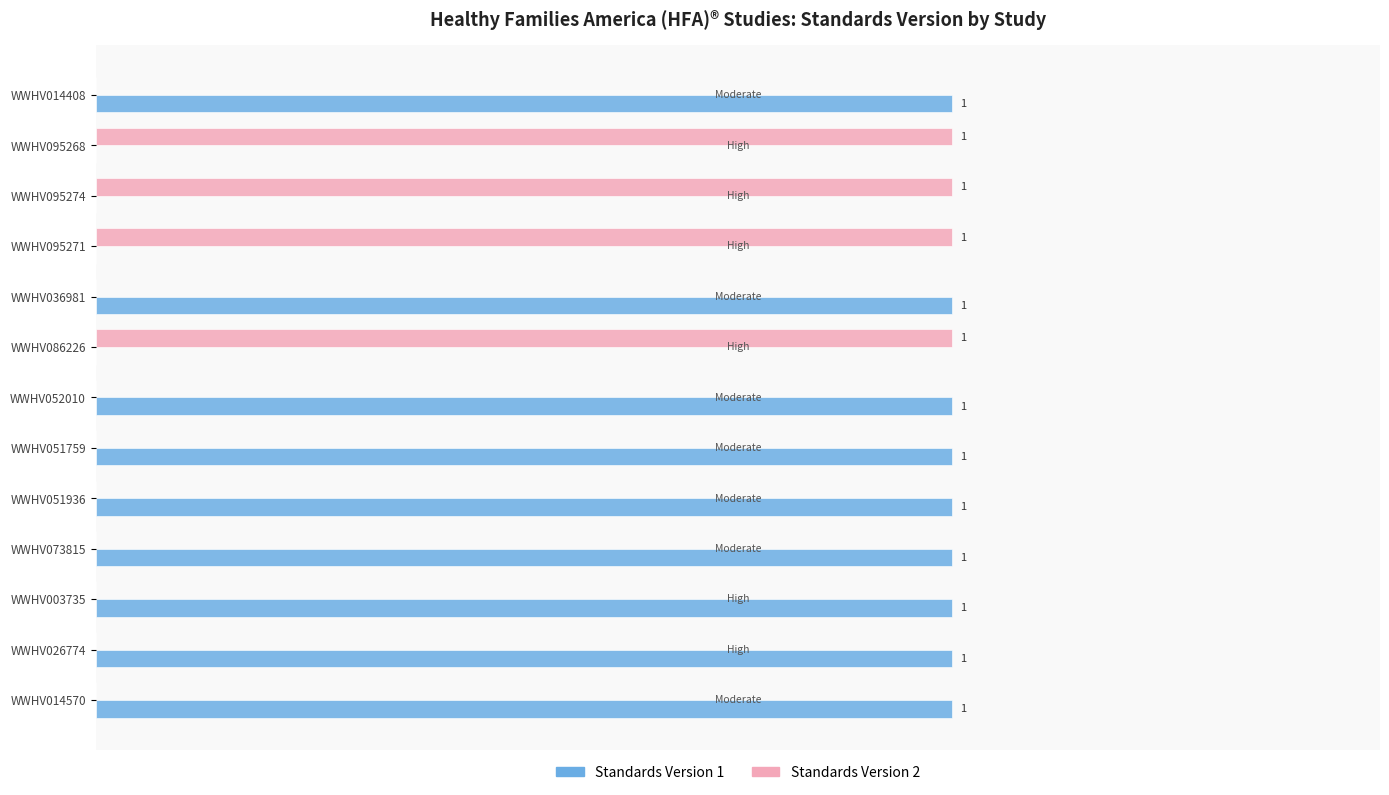

What are all the series names shown in the legend?

Standards Version 1, Standards Version 2